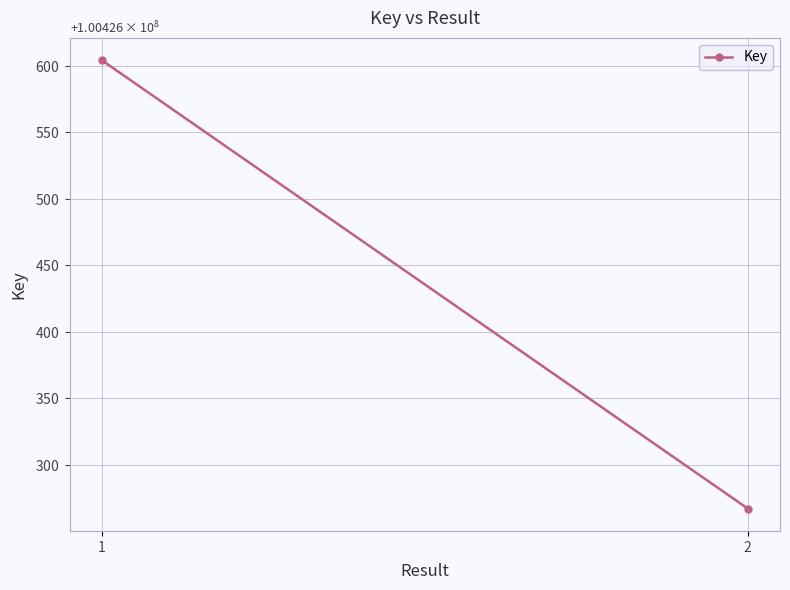

Rank the categories by value from lowest to highest.

2, 1